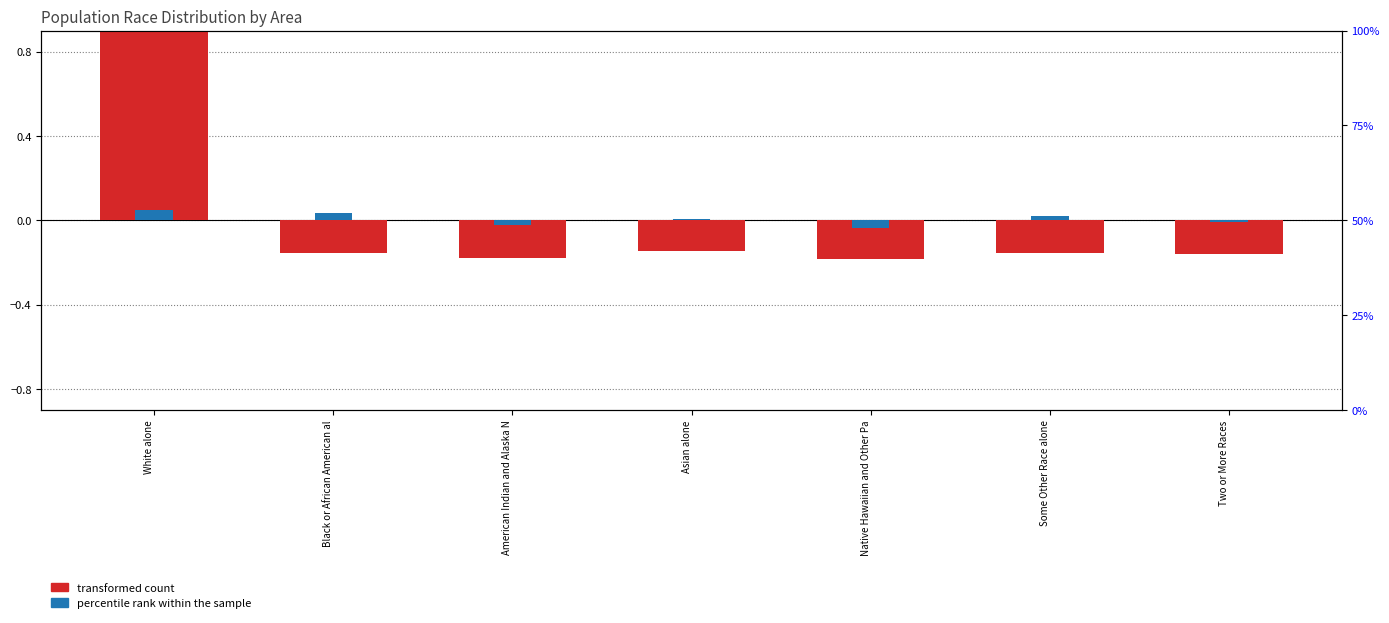

The value of transformed count at White alone is 1.0. True or false?

True